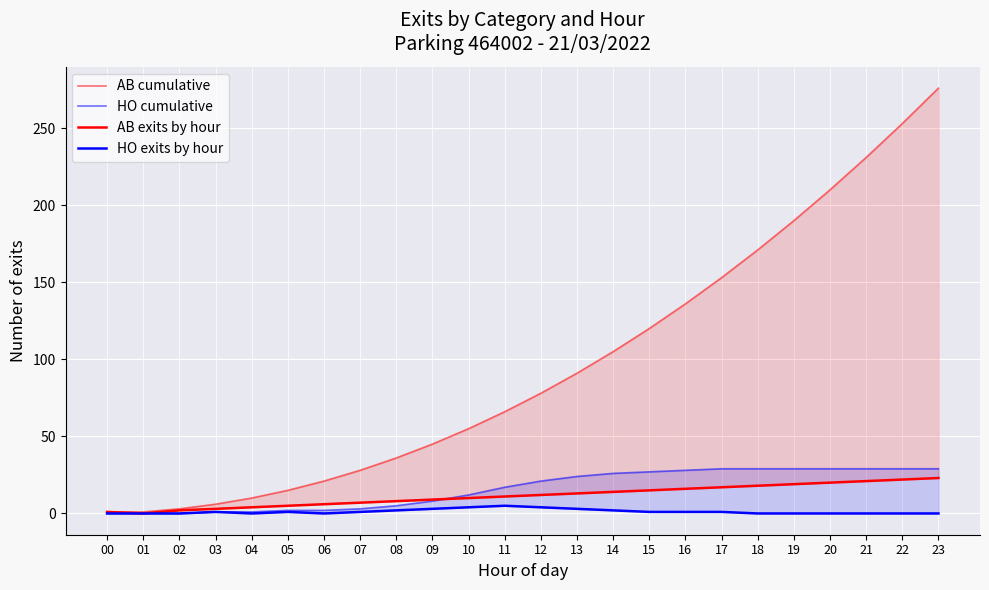

Reading left to right, what are all the values shown in this chart?

AB cumulative: 1	1	3	6	10	15	21	28	36	45	55	66	78	91	105	120	136	153	171	190	210	231	253	276
HO cumulative: 0	0	0	1	1	2	2	3	5	8	12	17	21	24	26	27	28	29	29	29	29	29	29	29
AB exits by hour: 1	0	2	3	4	5	6	7	8	9	10	11	12	13	14	15	16	17	18	19	20	21	22	23
HO exits by hour: 0	0	0	1	0	1	0	1	2	3	4	5	4	3	2	1	1	1	0	0	0	0	0	0